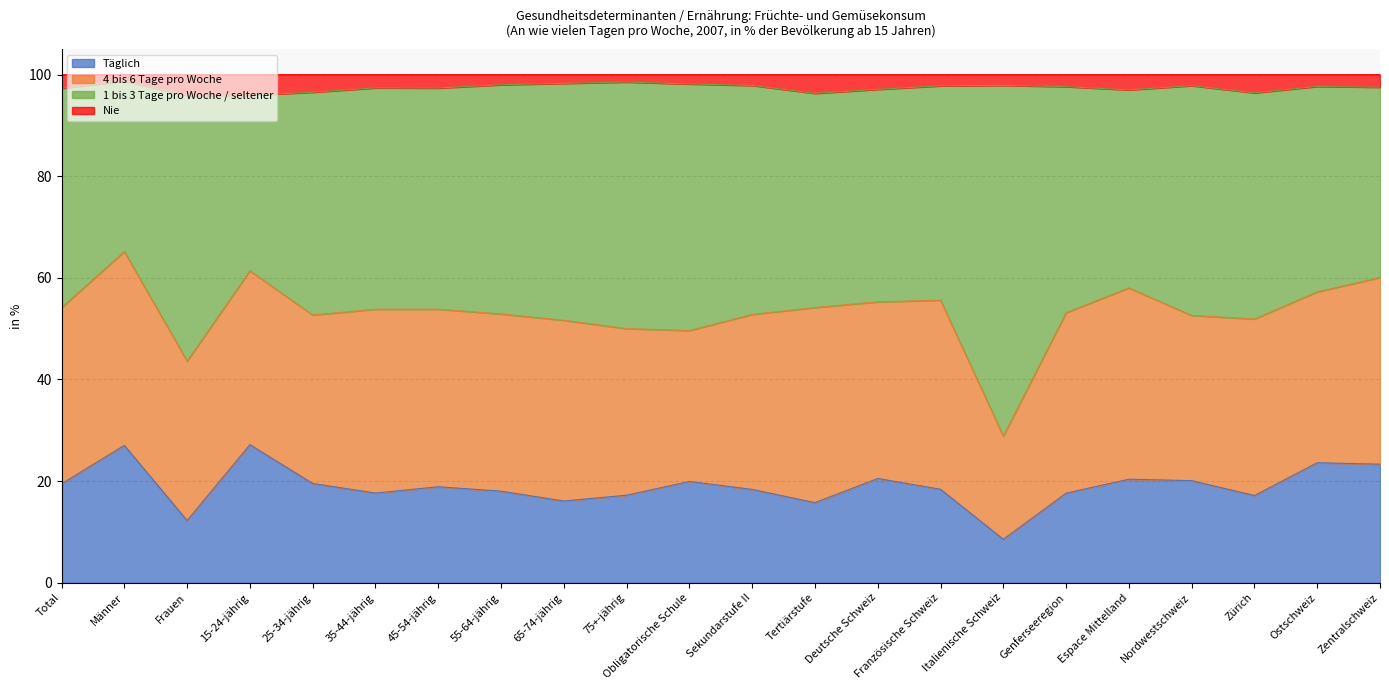

True or false: 1 bis 3 Tage pro Woche / seltener and Nie intersect in this chart.

False